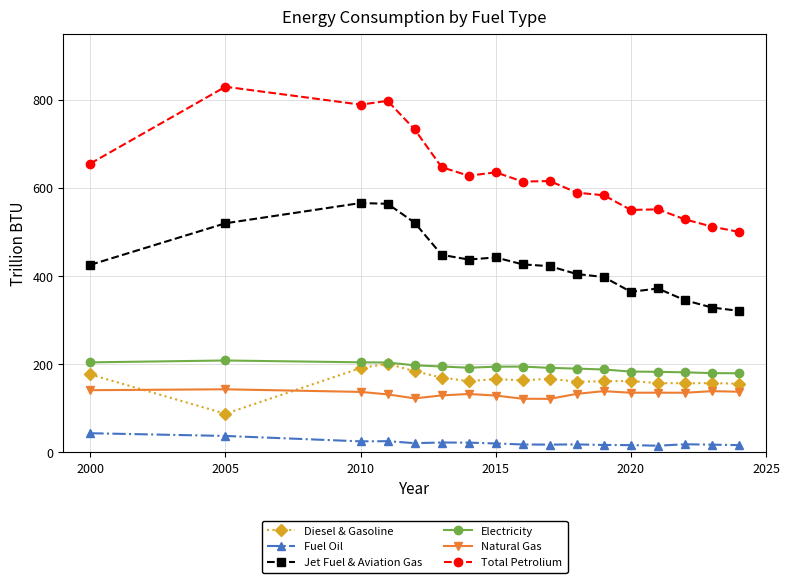

True or false: Natural Gas and Fuel Oil cross at least once.

False